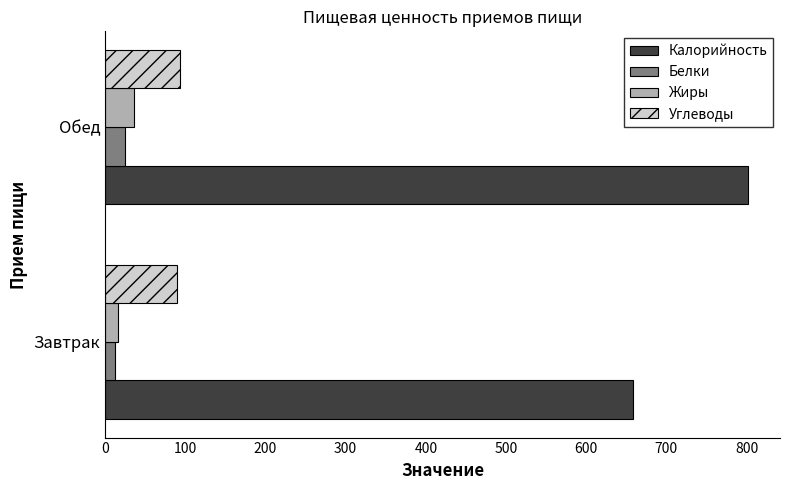

Which series has the largest total across all categories?

Калорийность